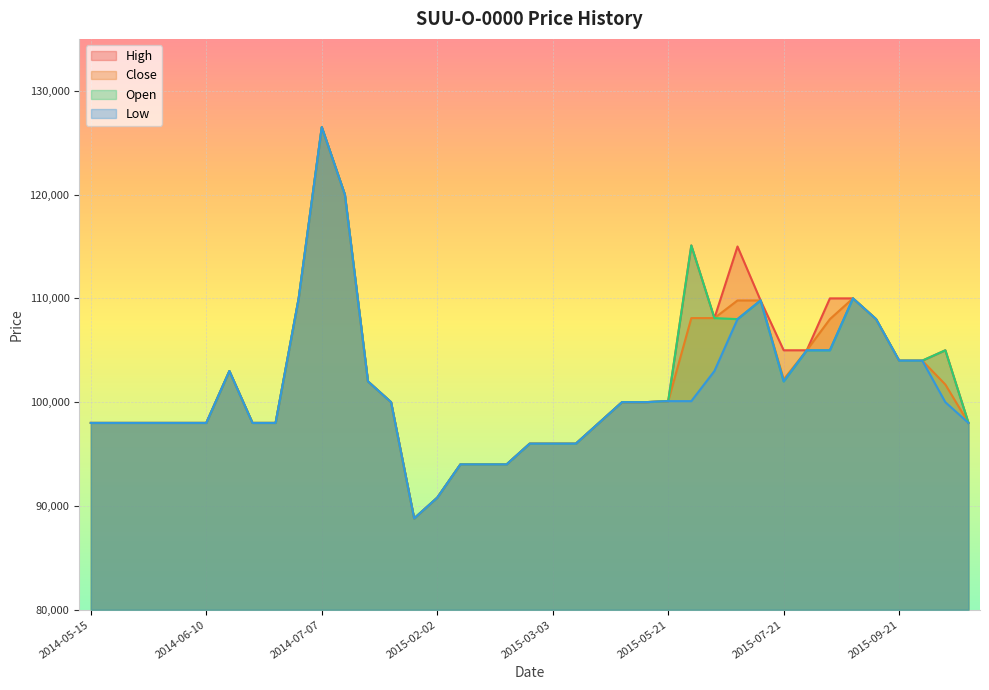

True or false: High and Open cross at least once.

False